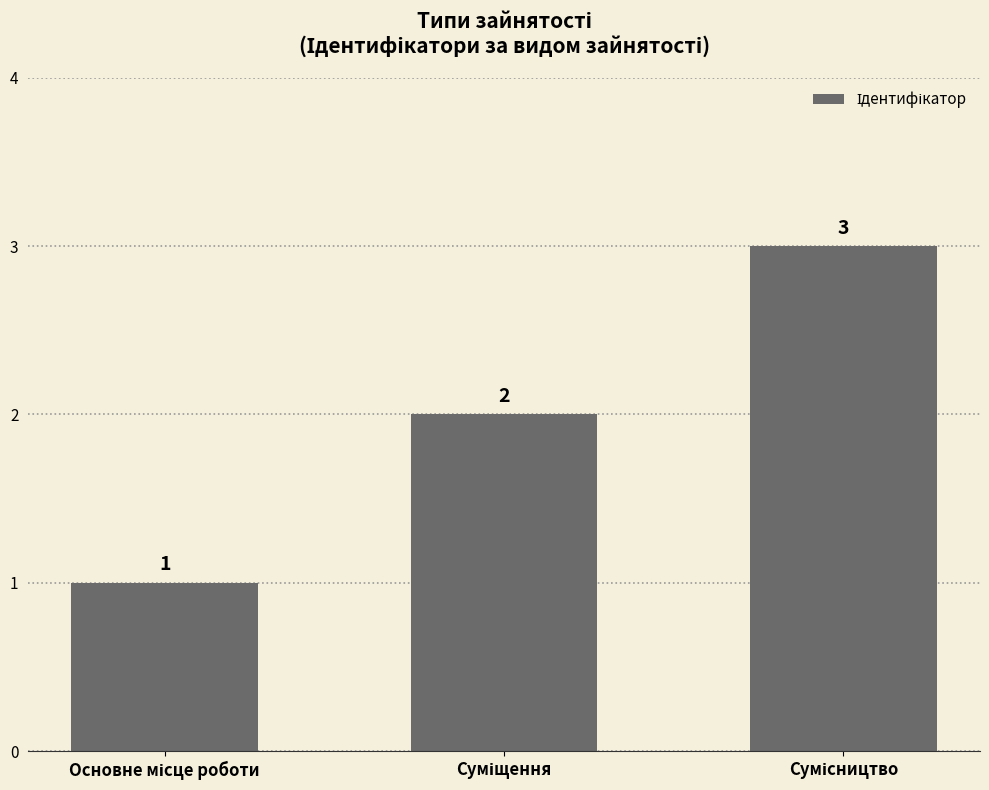

What is the greatest value displayed?

3